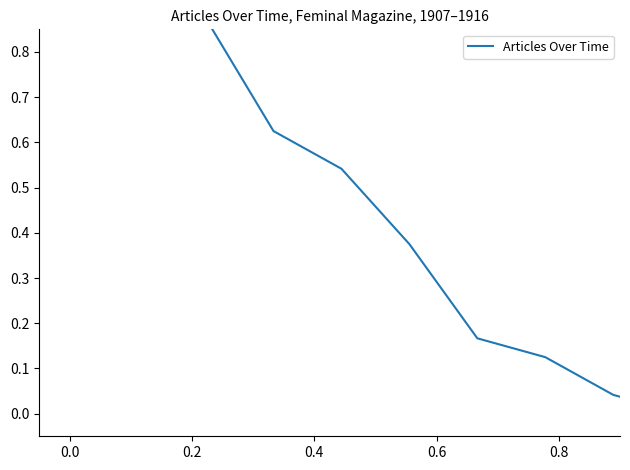

Is it true that the value at 8 is 0.1?

False